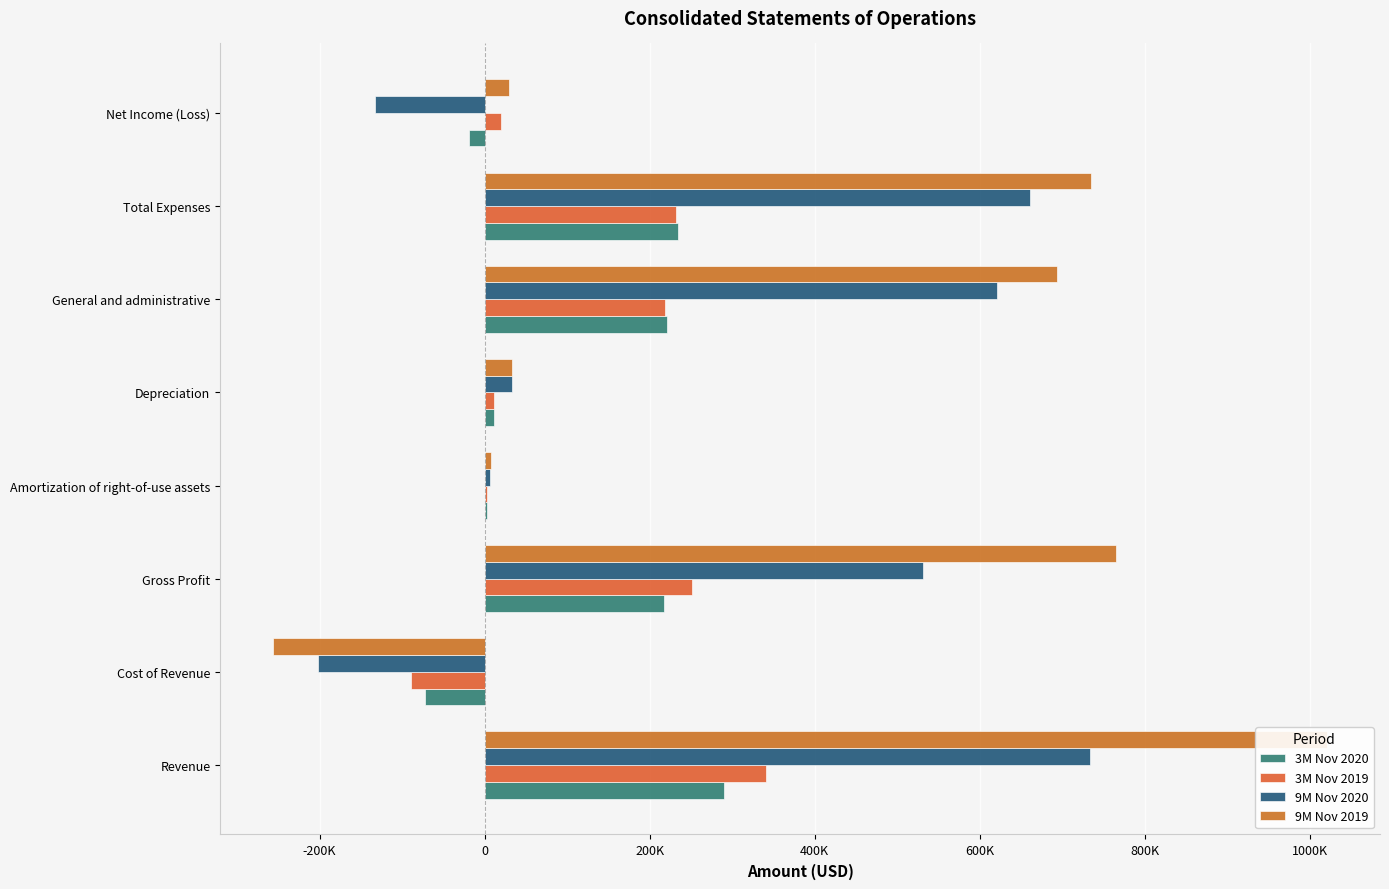

Rank the series by their maximum value, from lowest to highest.

3M Nov 2020, 3M Nov 2019, 9M Nov 2020, 9M Nov 2019